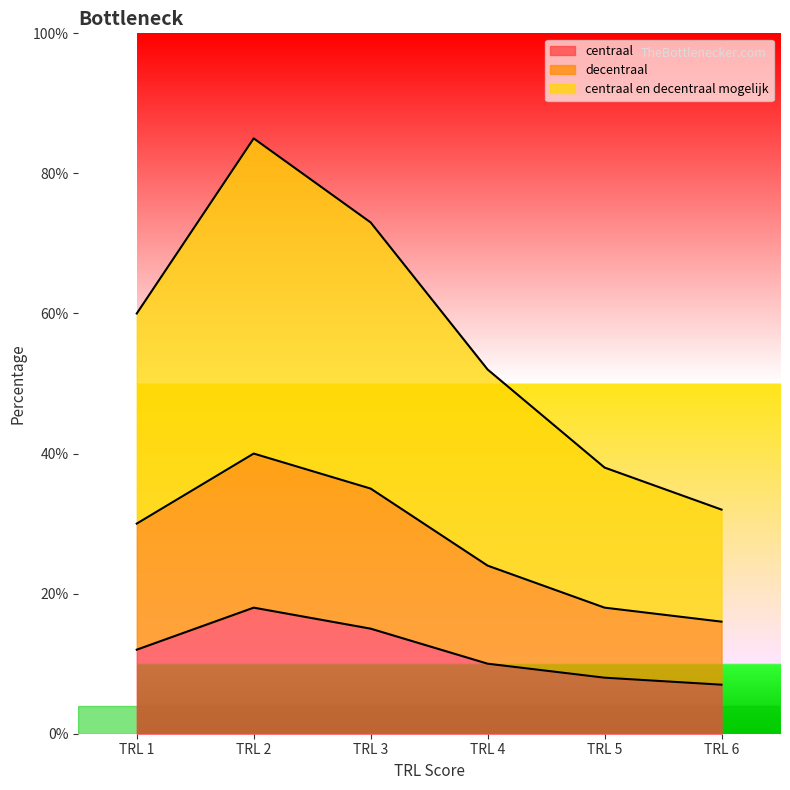

True or false: centraal and centraal en decentraal mogelijk intersect in this chart.

False